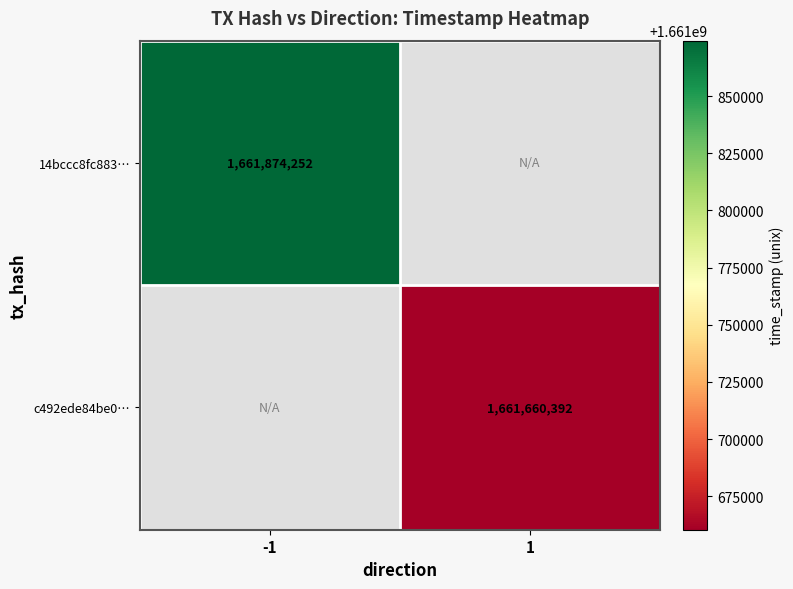

Is the value of 14bccc8fc883… at -1 greater than the value of c492ede84be0… at 1?

Yes